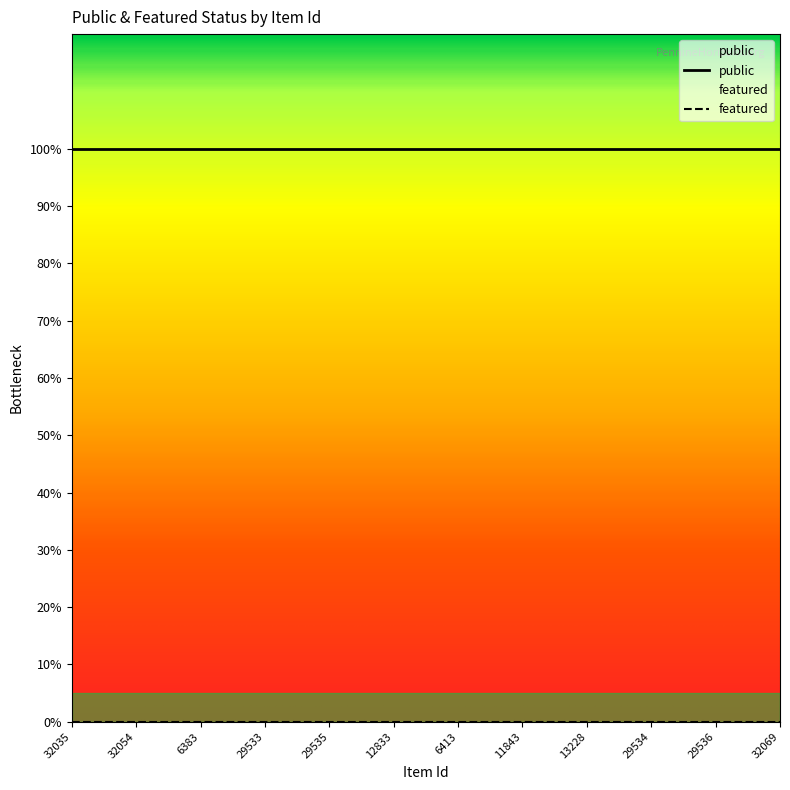

Where is featured nearest to the value 0?

32035